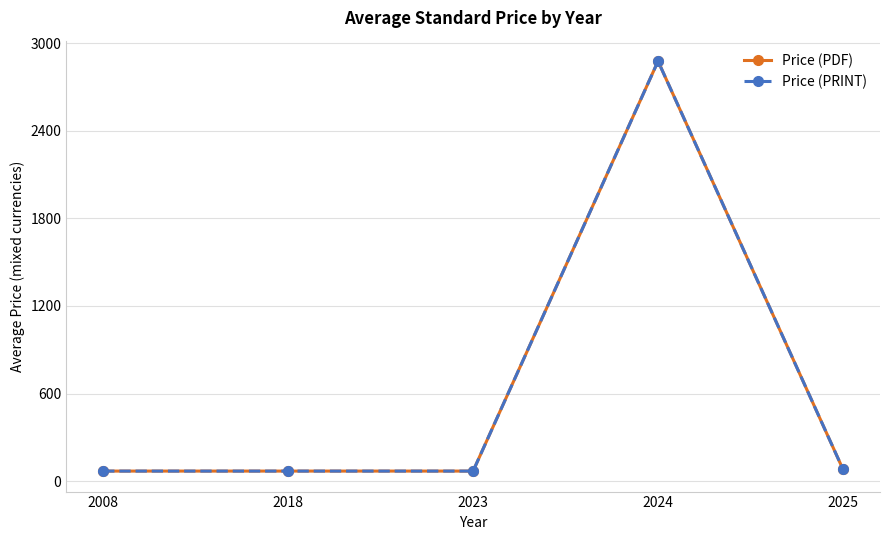

Is this an area chart (filled region under the line)?

No